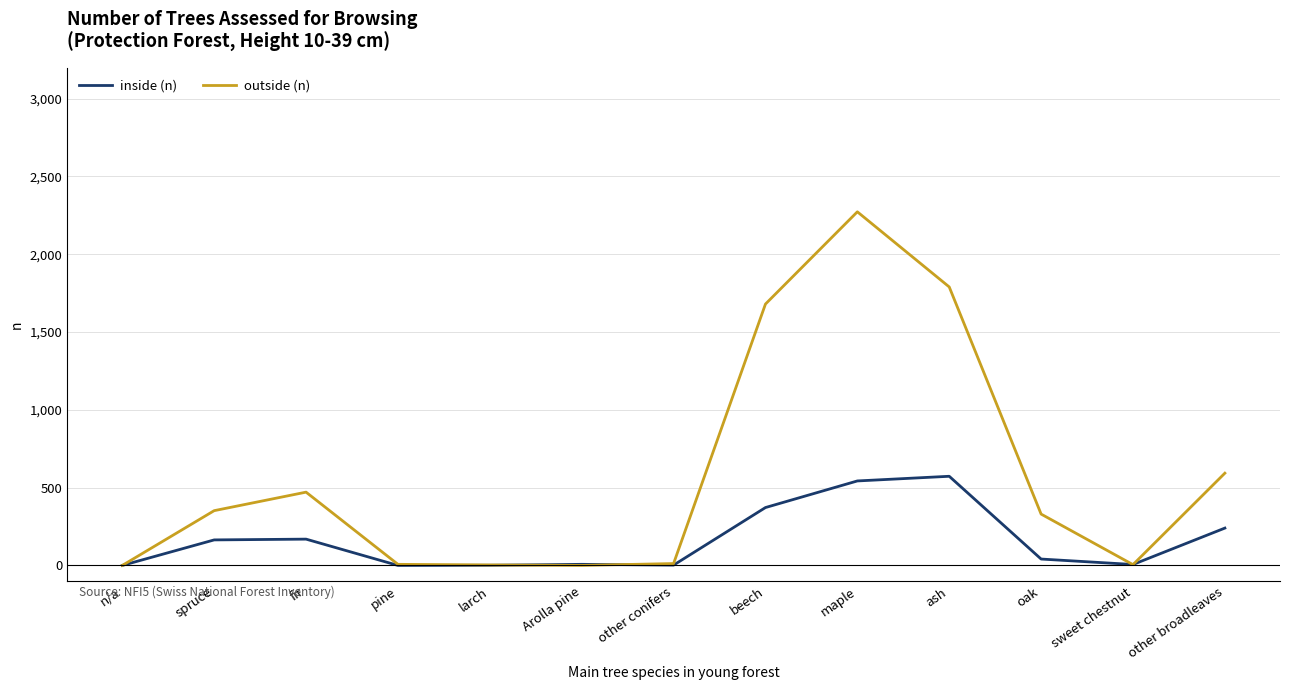

List the series in order of their overall mean, lowest first.

inside (n), outside (n)